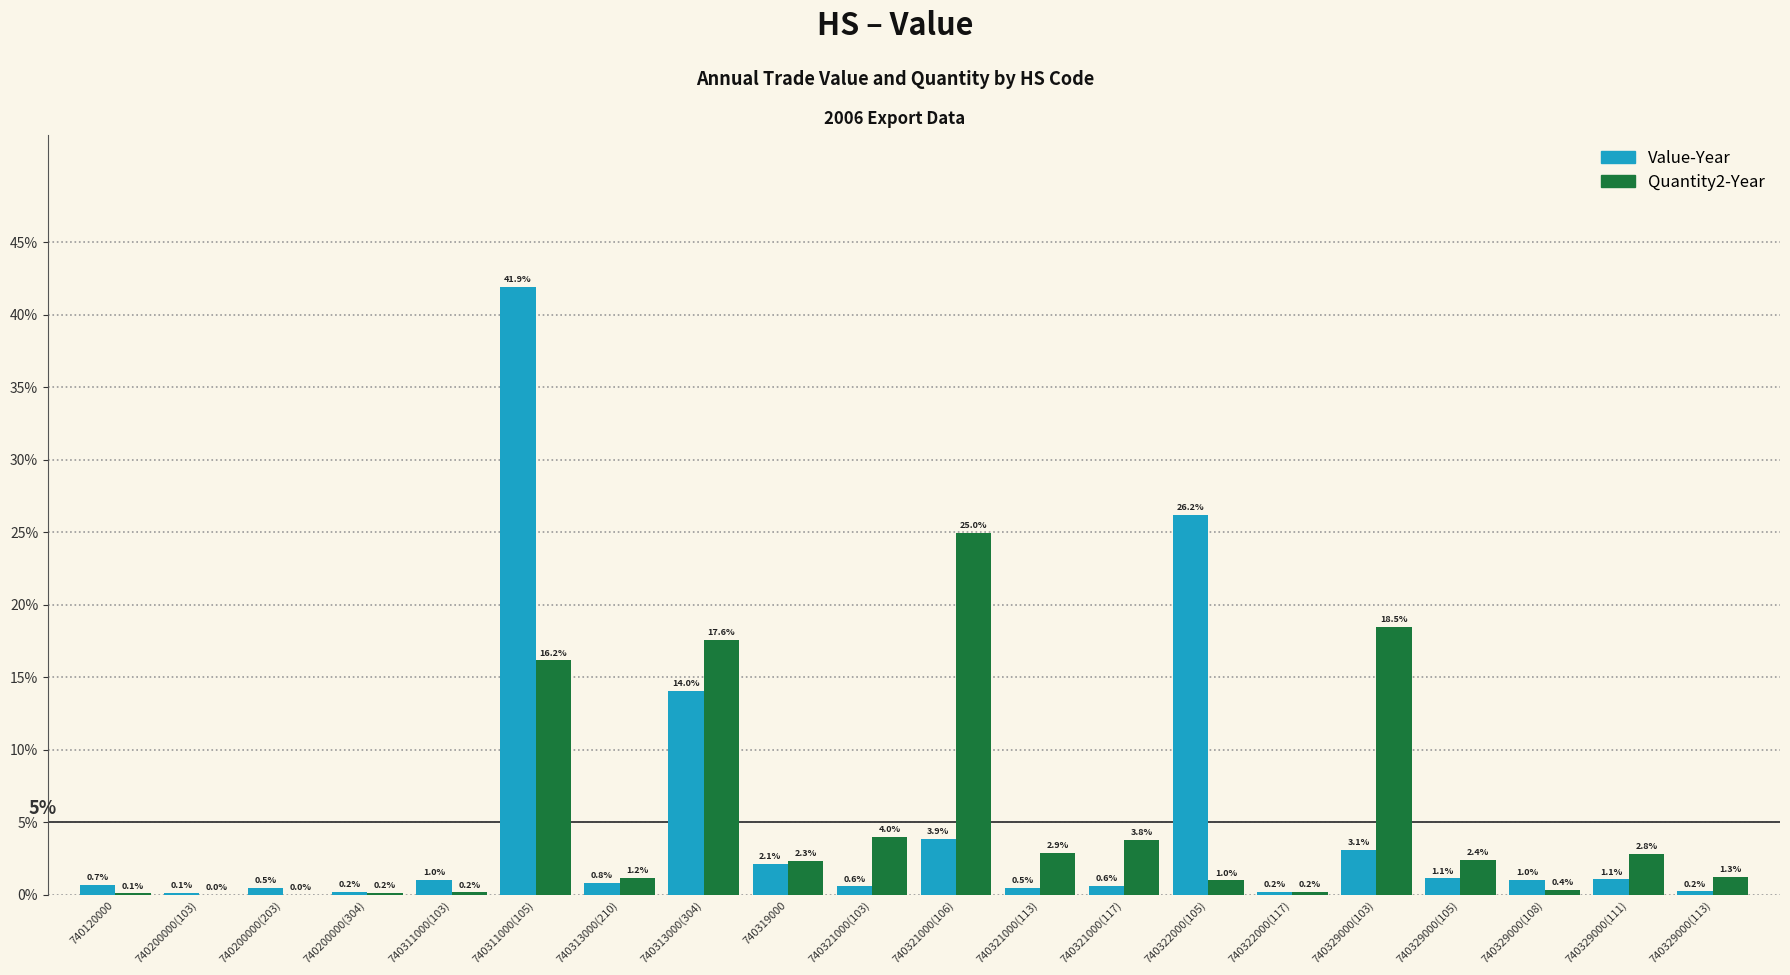

What is the maximum value shown in the chart?

41.9